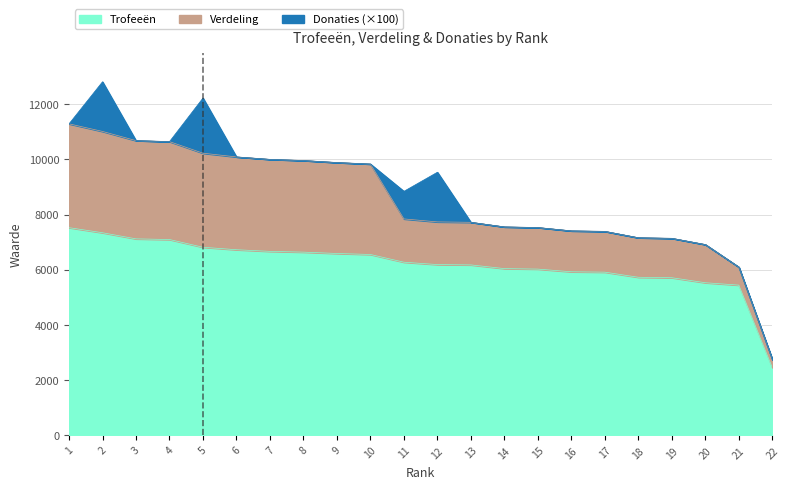

List the series in order of their overall mean, lowest first.

Donaties, Verdeling, Trofeeën